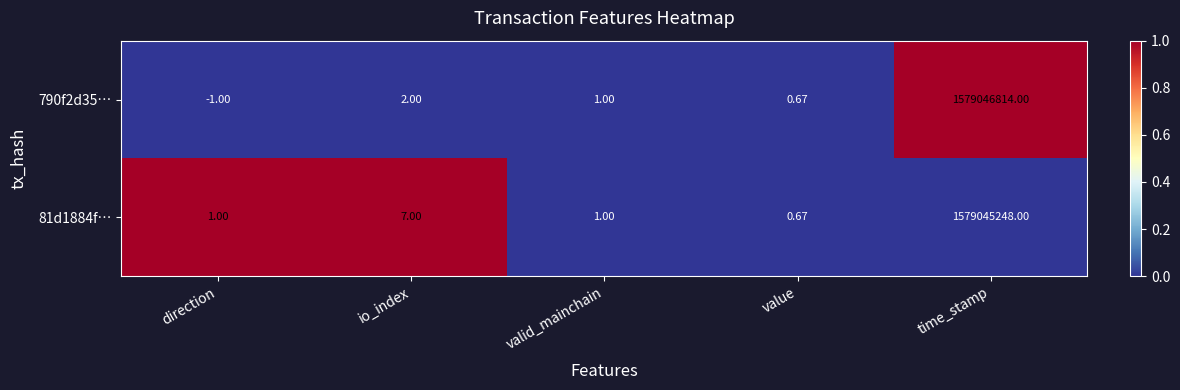

What is the spread (max minus min) of values at io_index?

5.0